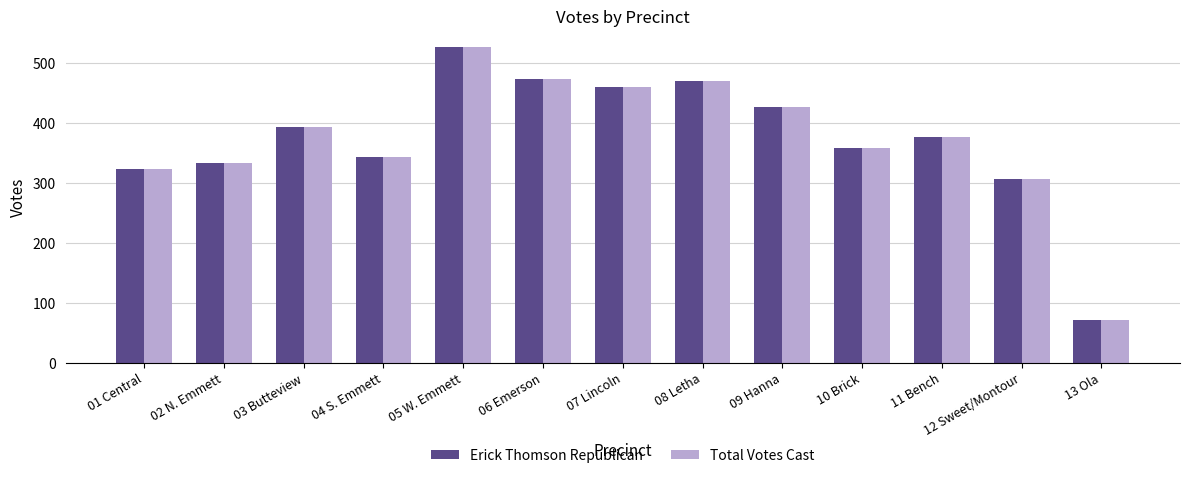

Is the value of Erick Thomson Republican at 05 W. Emmett greater than the value of Total Votes Cast at 09 Hanna?

Yes